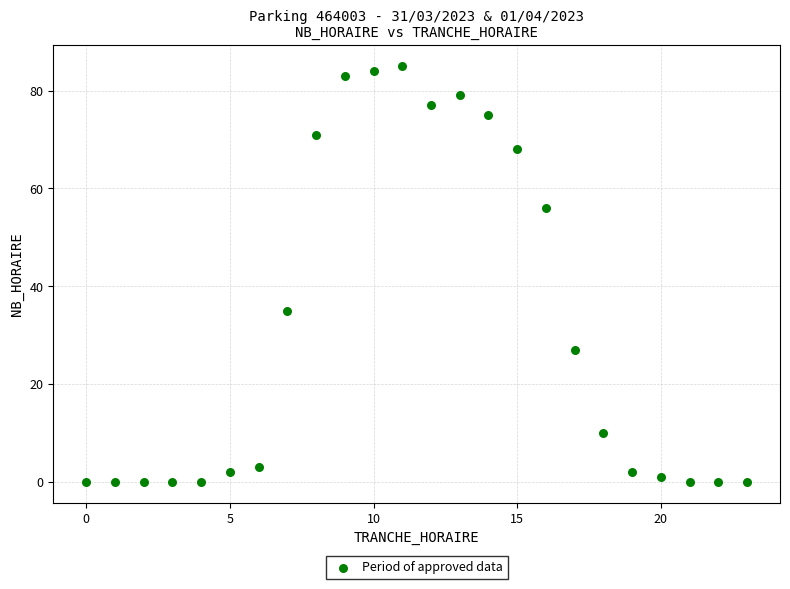

What is the range of Y values (max minus min)?

85